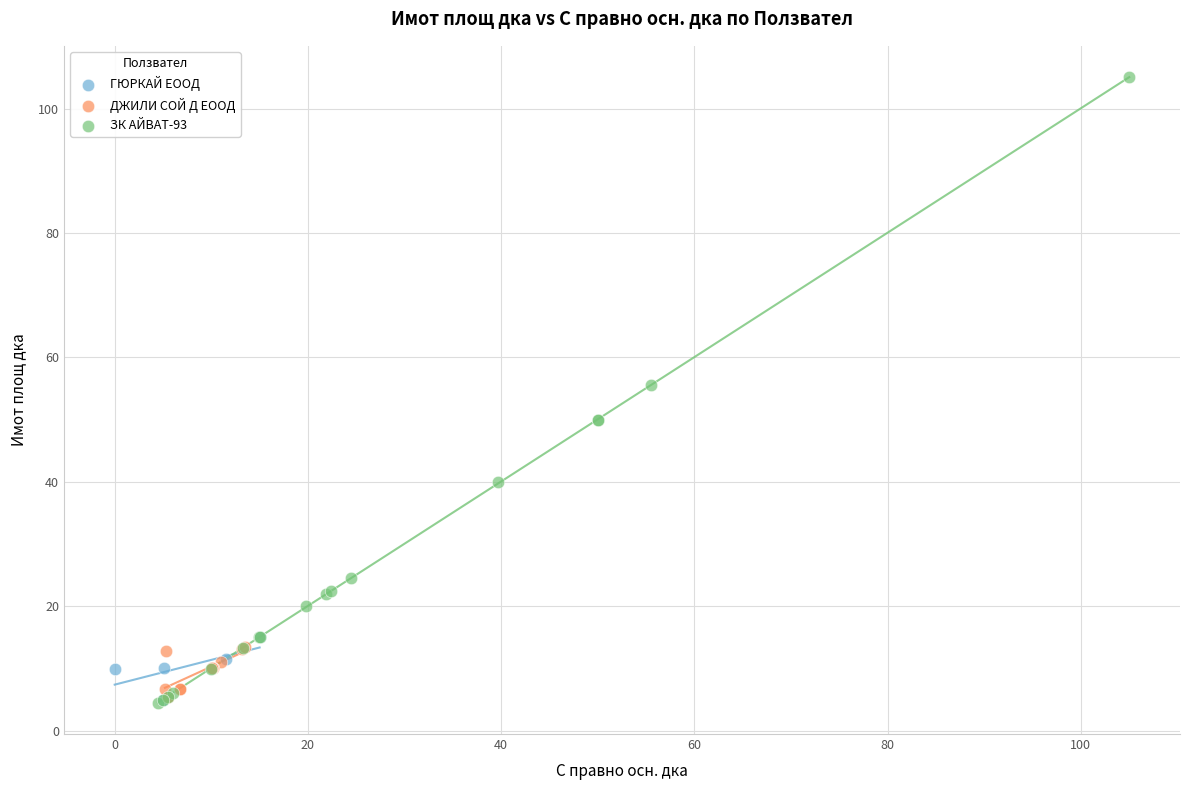

Which series reaches the maximum Y coordinate?

ЗК АЙВАТ-93